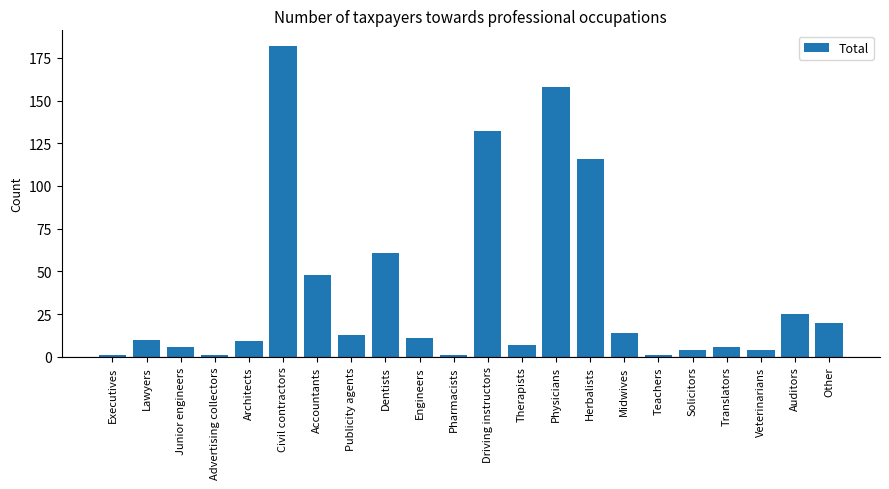

What is the label of the 2nd bar from the left?

Lawyers